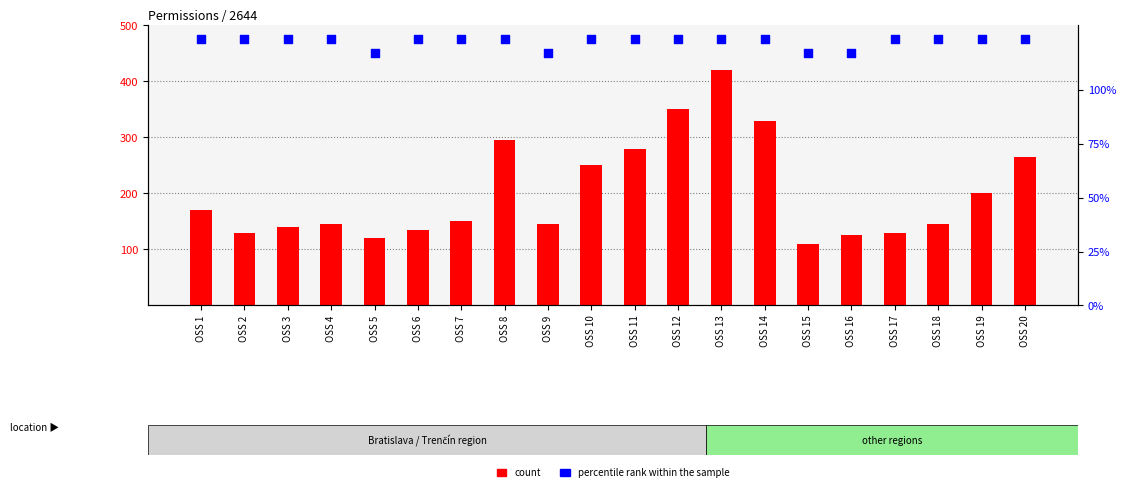

At how many categories does at least one series exceed 324?

3